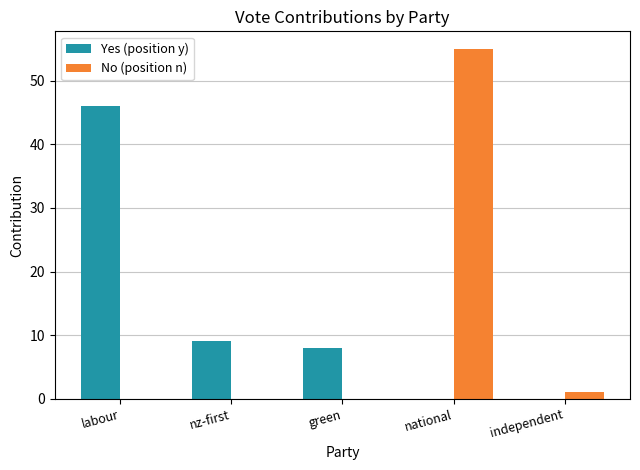

What is the average value of the Yes (position y) series?

13